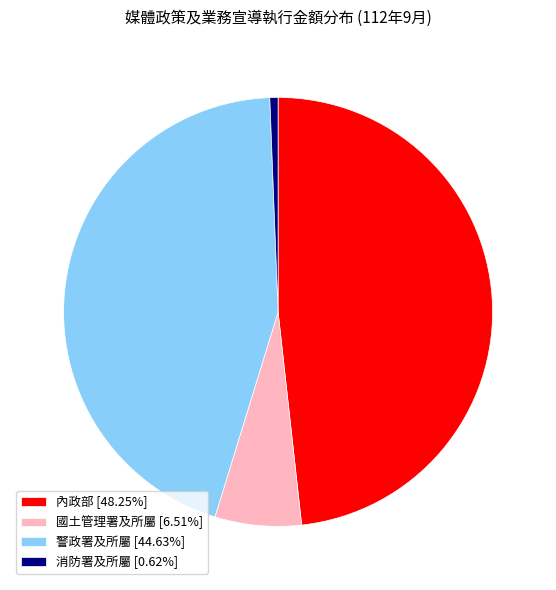

The 內政部 slice represents 35% of the pie. True or false?

False